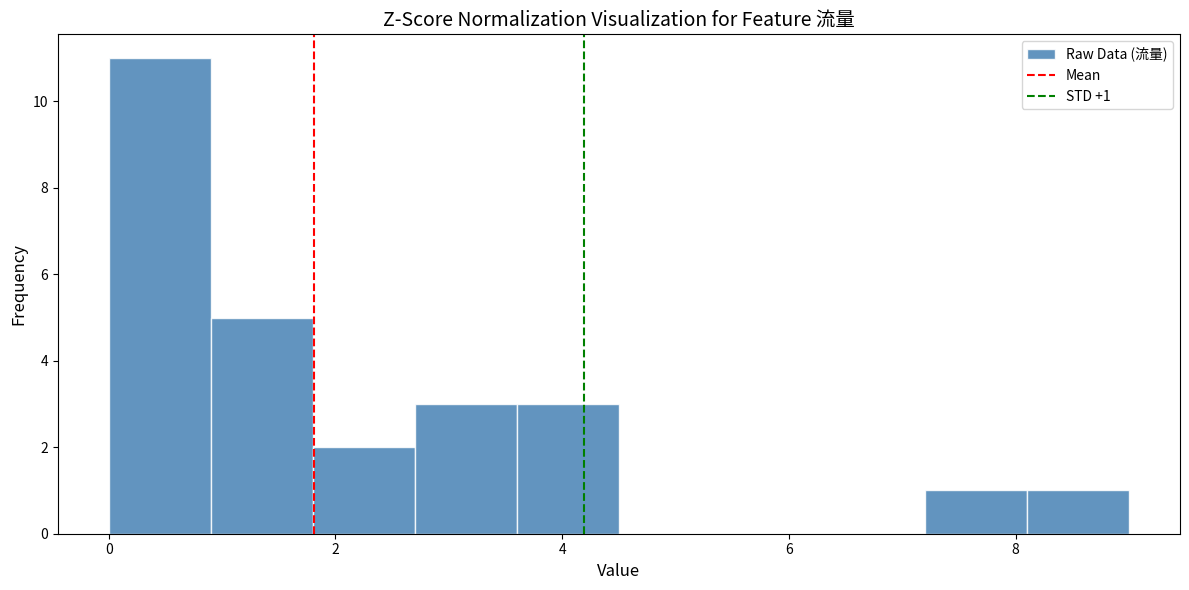

Over which range of the x-axis is the bar tallest?

0.0 to 0.9